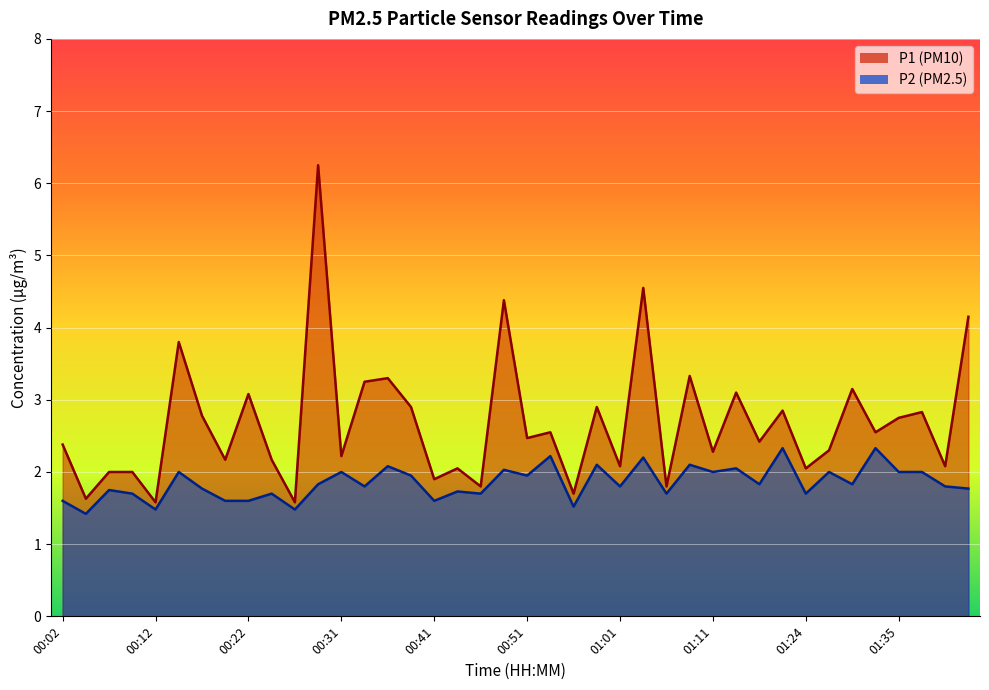

Reading right to left, list all the values displayed in this chart.

P1: 01:42=4.2	01:40=2.1	01:37=2.8	01:35=2.8	01:32=2.5	01:30=3.1	01:27=2.3	01:24=2.0	01:19=2.9	01:16=2.4	01:14=3.1	01:11=2.3	01:09=3.3	01:06=1.8	01:04=4.5	01:01=2.1	00:59=2.9	00:56=1.7	00:54=2.5	00:51=2.5	00:49=4.4	00:46=1.8	00:44=2.0	00:41=1.9	00:39=2.9	00:36=3.3	00:34=3.2	00:31=2.2	00:29=6.2	00:26=1.6	00:24=2.2	00:22=3.1	00:19=2.2	00:17=2.8	00:14=3.8	00:12=1.6	00:09=2.0	00:07=2.0	00:04=1.6	00:02=2.4
P2: 01:42=1.8	01:40=1.8	01:37=2.0	01:35=2.0	01:32=2.3	01:30=1.8	01:27=2.0	01:24=1.7	01:19=2.3	01:16=1.8	01:14=2.0	01:11=2.0	01:09=2.1	01:06=1.7	01:04=2.2	01:01=1.8	00:59=2.1	00:56=1.5	00:54=2.2	00:51=1.9	00:49=2.0	00:46=1.7	00:44=1.7	00:41=1.6	00:39=1.9	00:36=2.1	00:34=1.8	00:31=2.0	00:29=1.8	00:26=1.5	00:24=1.7	00:22=1.6	00:19=1.6	00:17=1.8	00:14=2.0	00:12=1.5	00:09=1.7	00:07=1.8	00:04=1.4	00:02=1.6